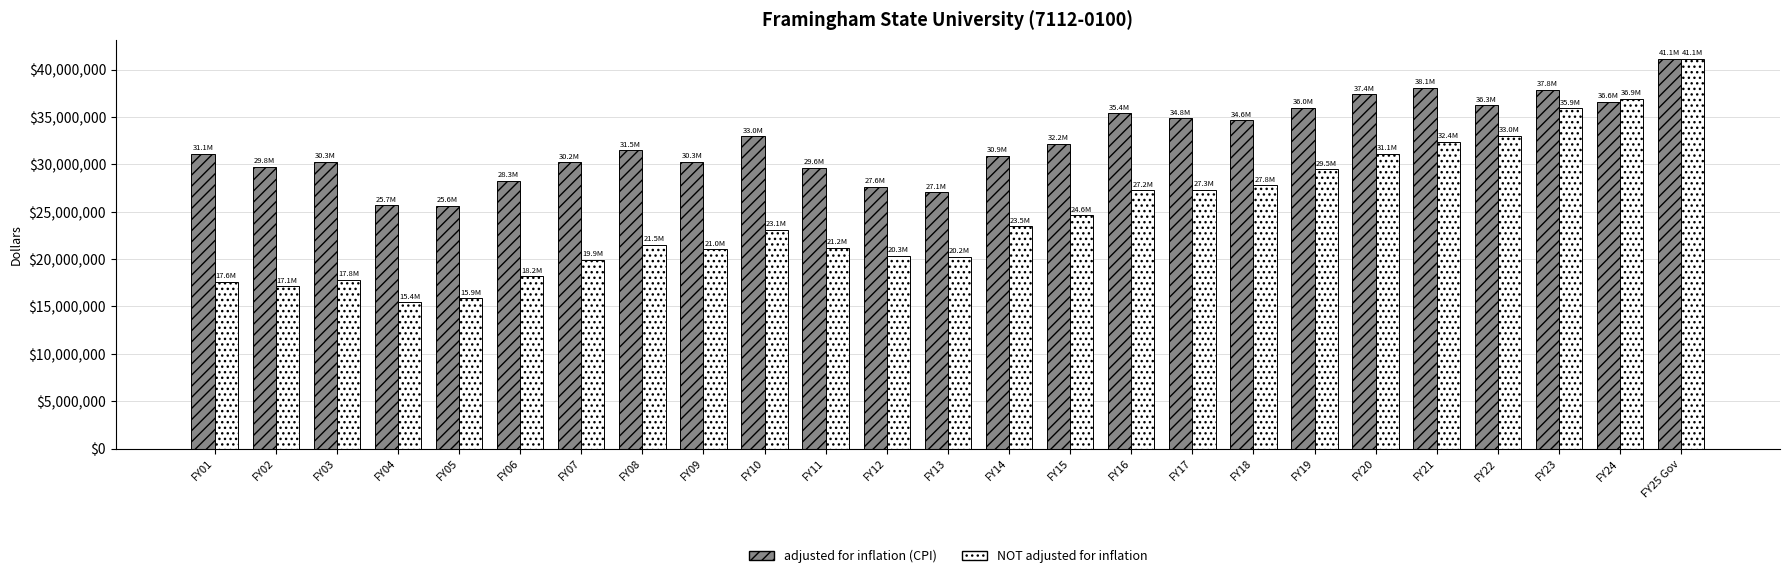

Does the chart contain any negative values?

No